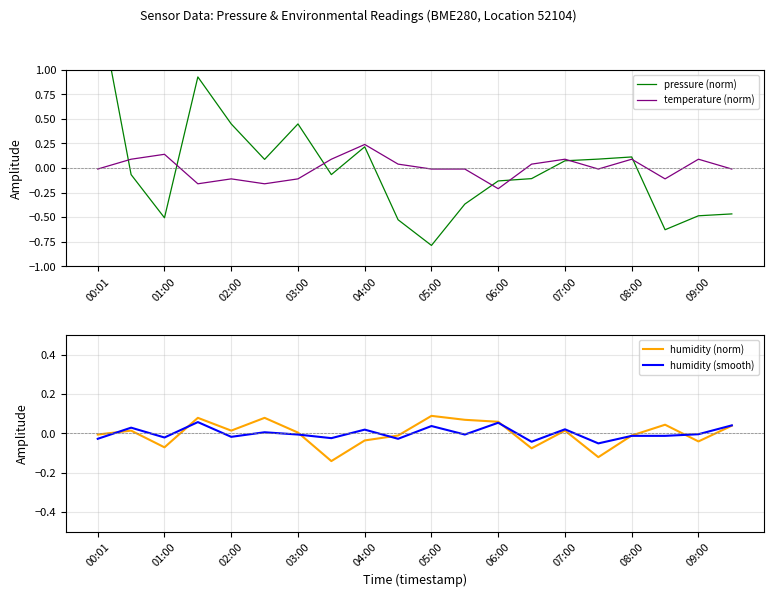

After their last crossing, which series has the higher values: temperature (norm) or pressure (norm)?

temperature (norm)